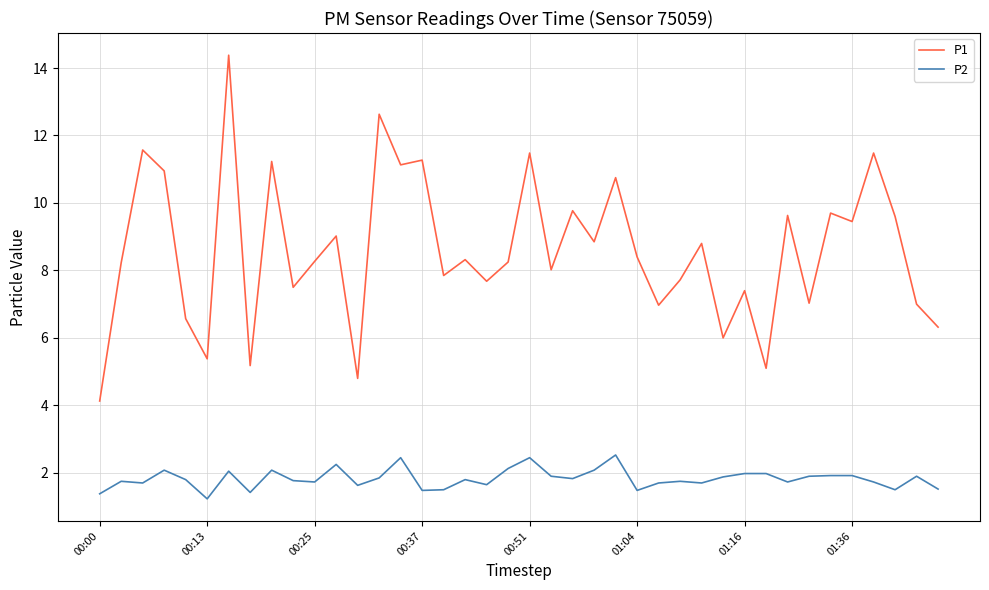

Which series has the largest total across all categories?

P1